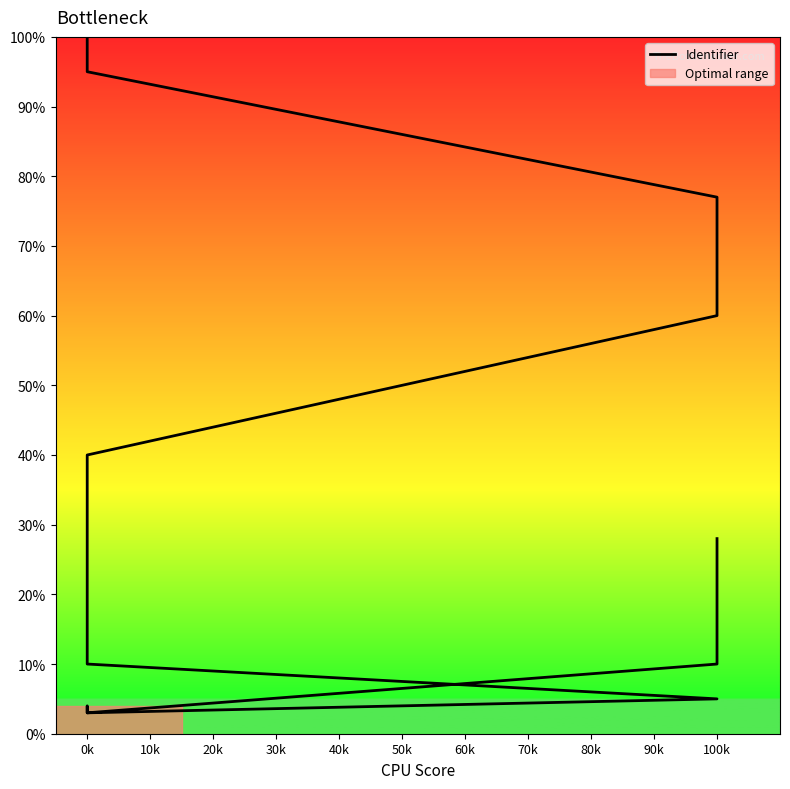

Is it true that the value at 70k is 6?

False